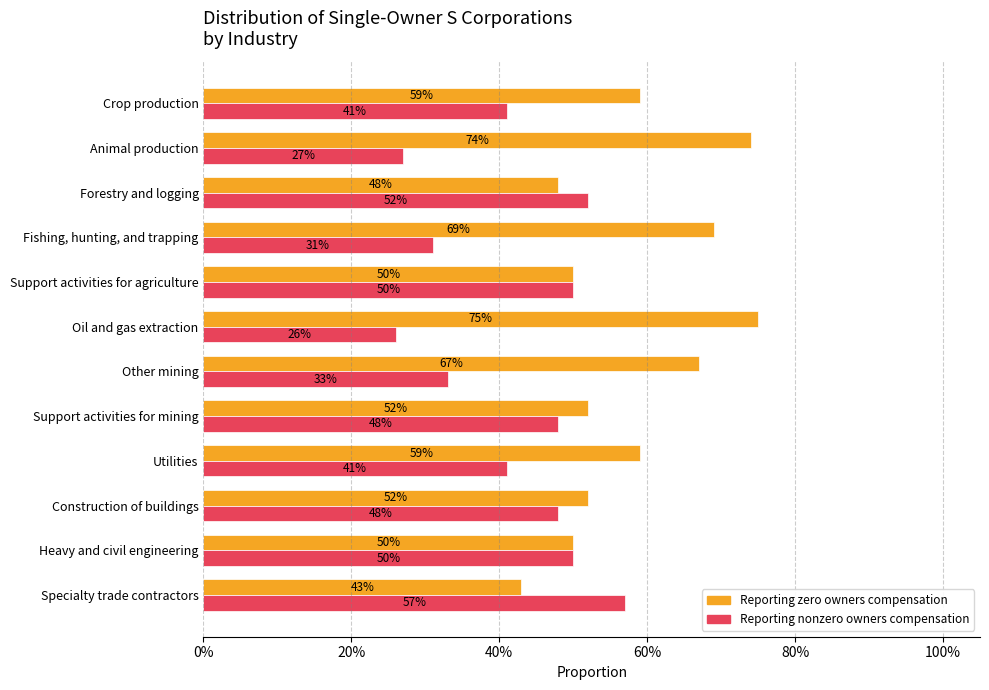

What are all the series names shown in the legend?

Reporting zero owners compensation, Reporting nonzero owners compensation